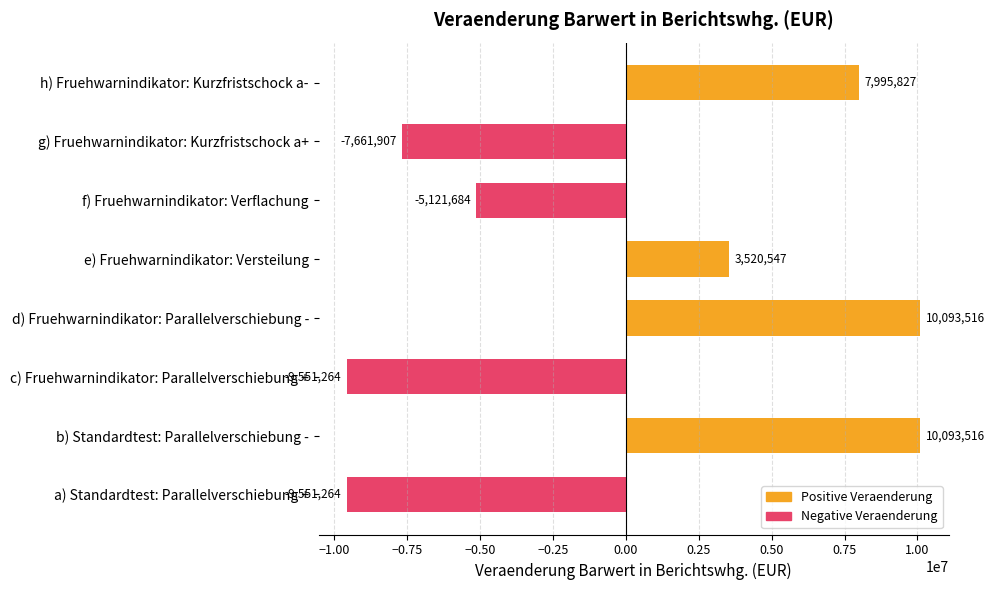

Between b) Standardtest: Parallelverschiebung - and g) Fruehwarnindikator: Kurzfristschock a+, which series saw the biggest shift?

Positive Veraenderung